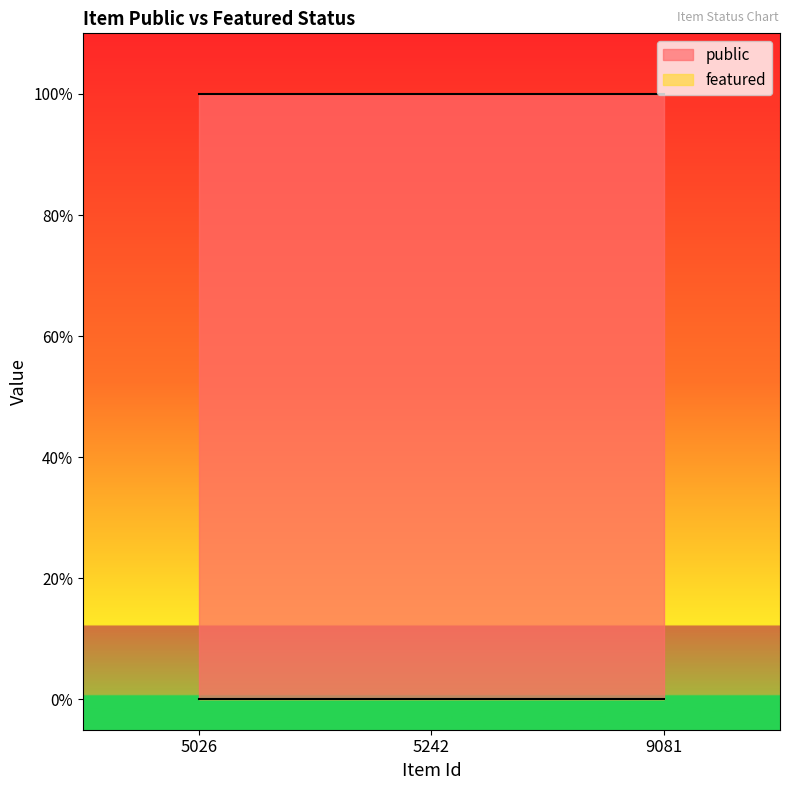

True or false: featured has a value of 0 at 9081.

True